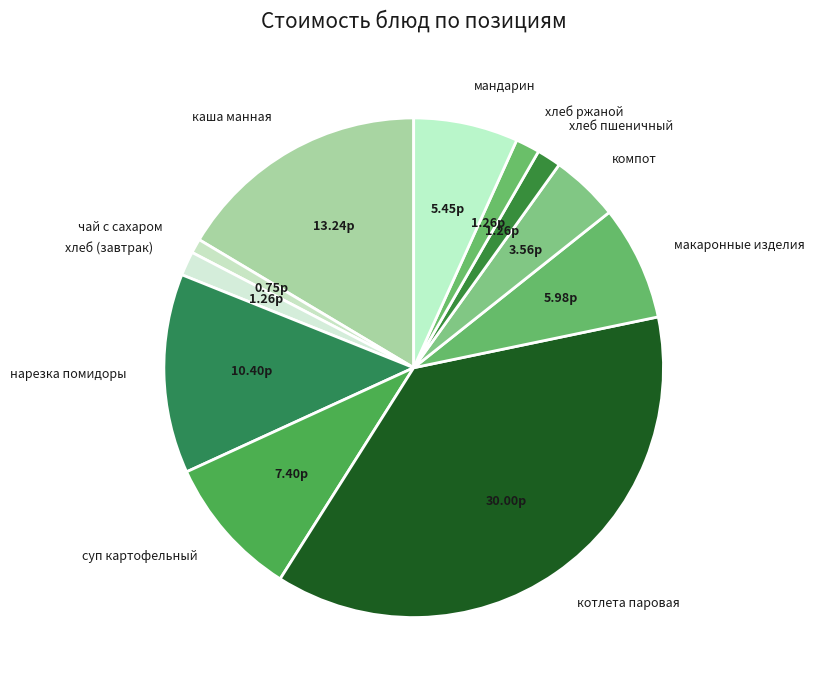

Do чай с сахаром and макаронные изделия together represent more than half of the pie?

No